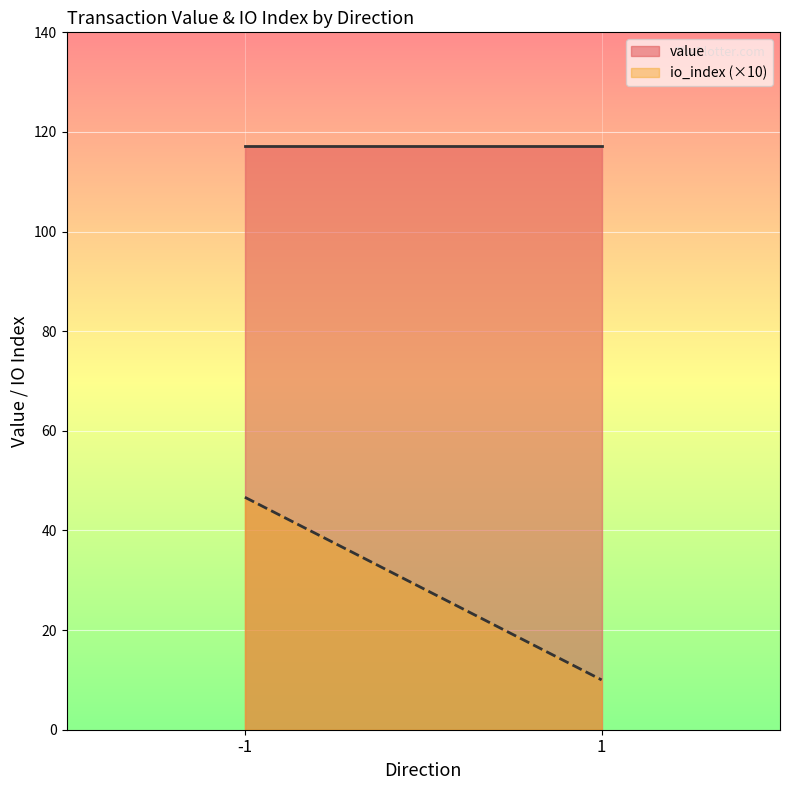

How many categories are shown in the chart?

2